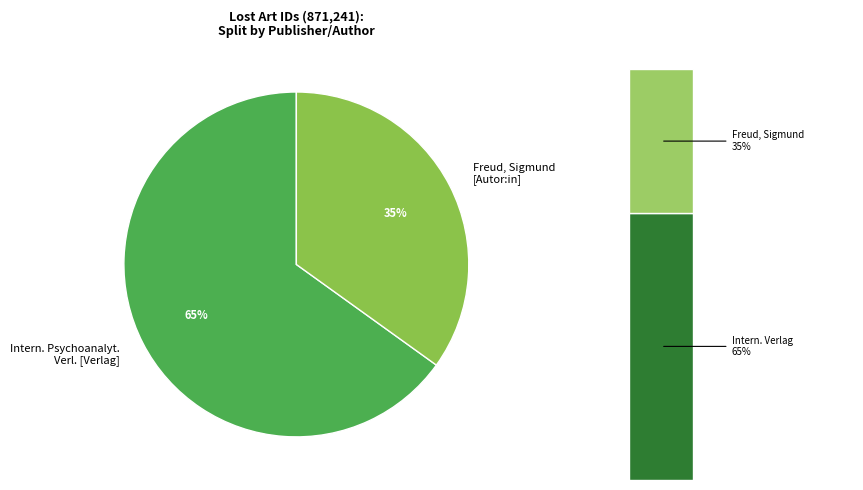

Is the sum of Freud, Sigmund [Autor:in] and Intern. Psychoanalyt. Verl. [Verlag] greater than half?

Yes